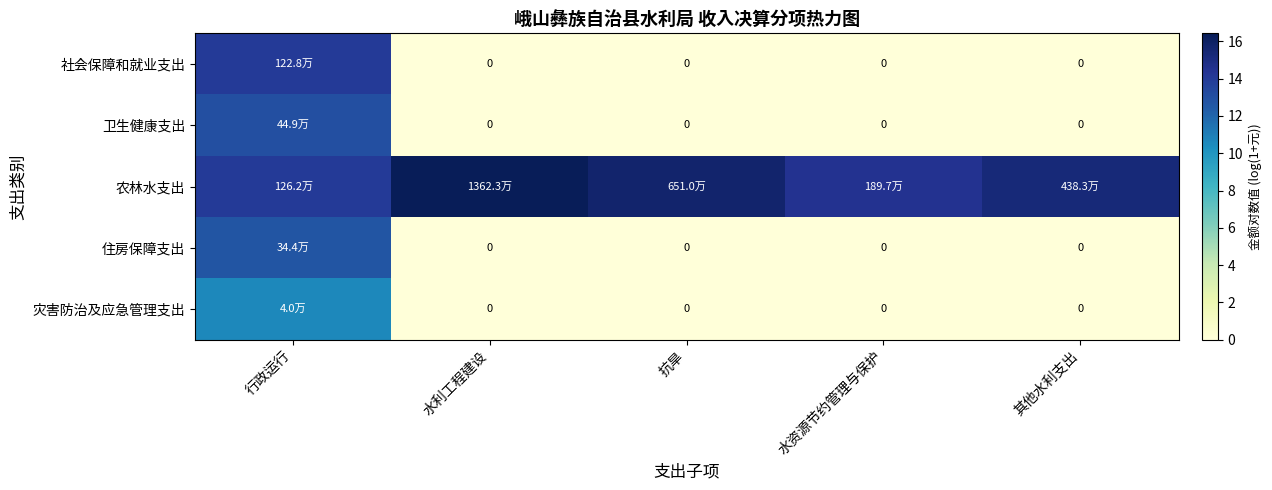

True or false: 住房保障支出 has a value of 0.0 at 其他水利支出.

True